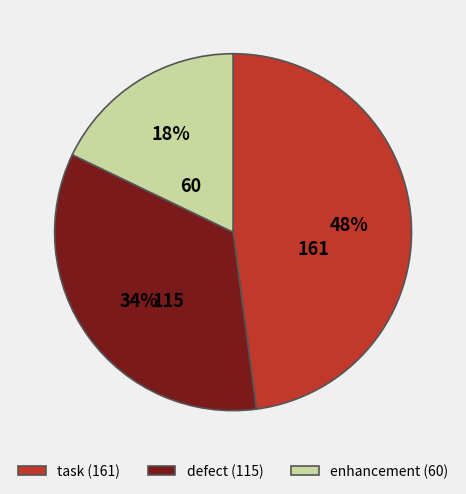

Combined, do enhancement (60) and task (161) account for over 50%?

Yes